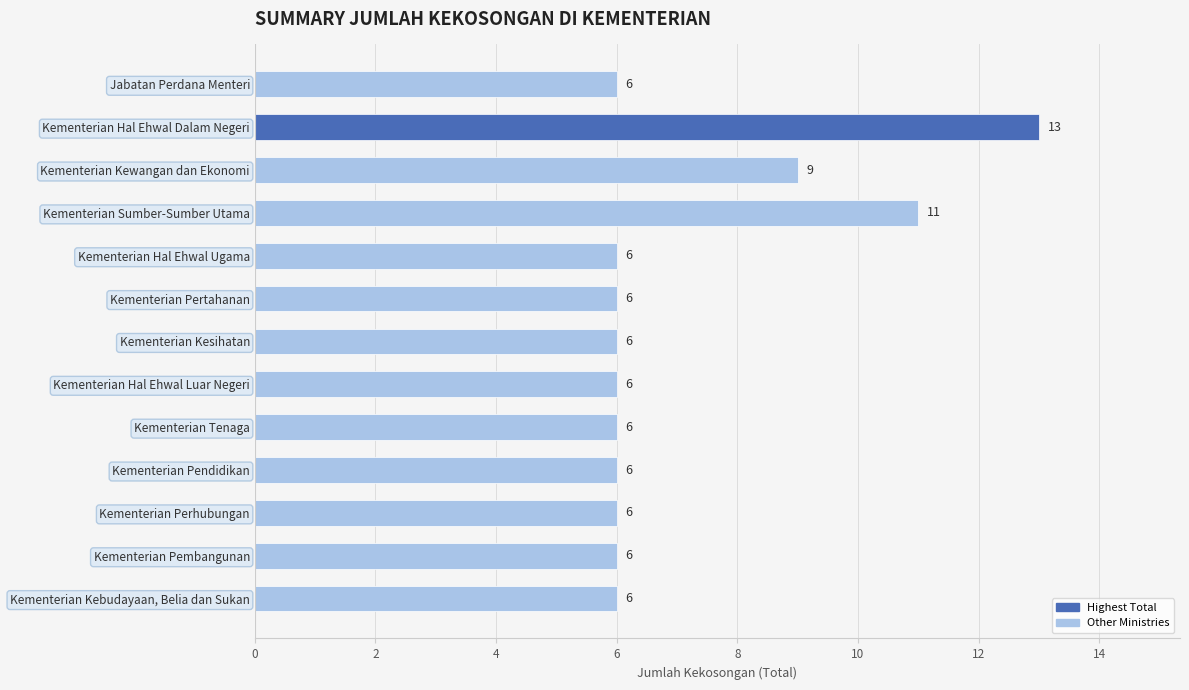

What is the ratio of the value at Kementerian Hal Ehwal Dalam Negeri to the value at Kementerian Kebudayaan, Belia dan Sukan?

2.2